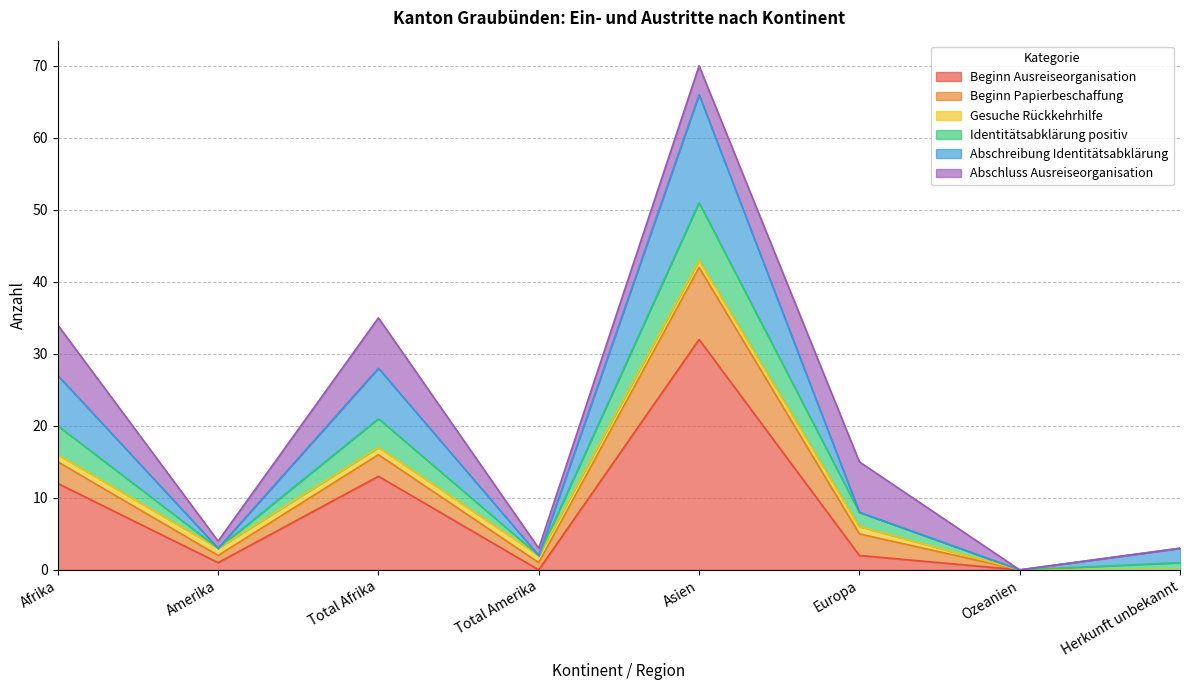

The value of Abschreibung Identitätsabklärung at Total Afrika is 17. True or false?

False